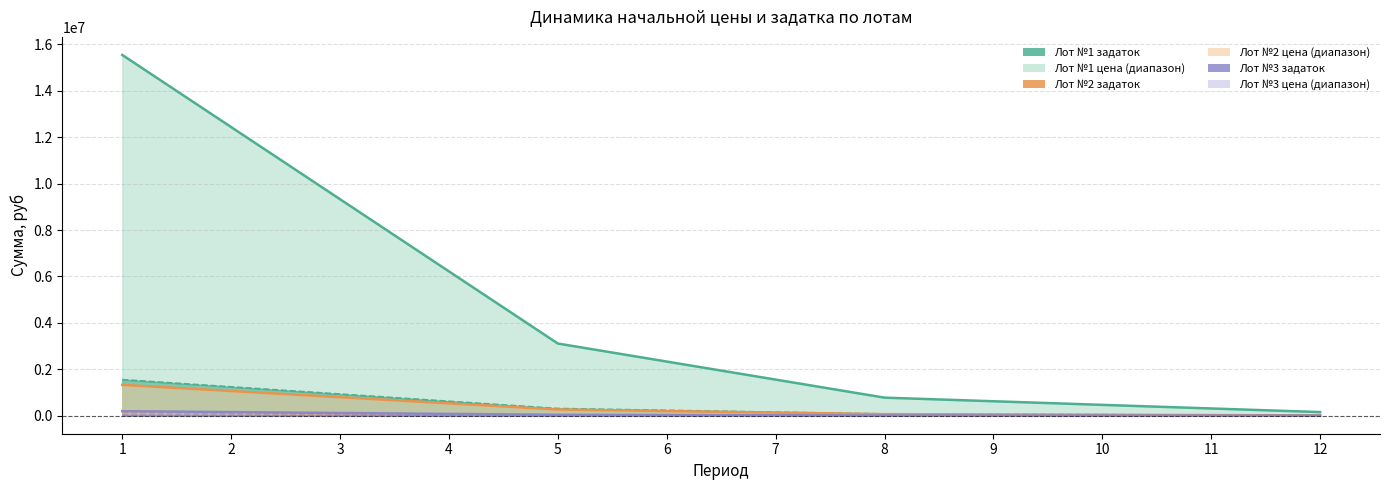

The Лот №3 (Начальная цена) series shows 122240.1 at 4. True or false?

False